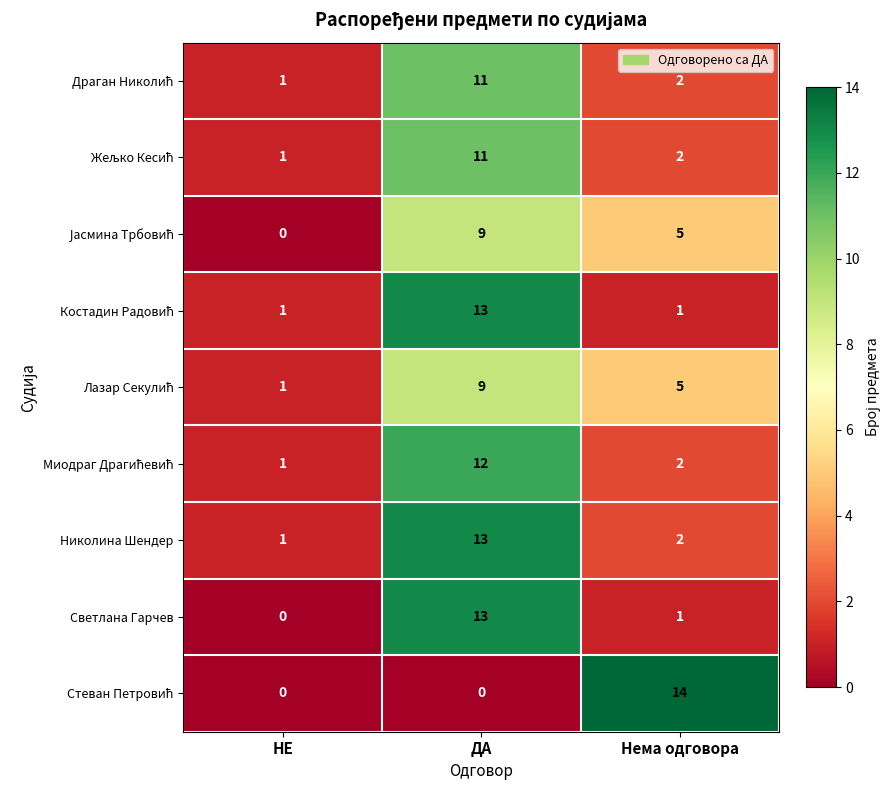

What is the difference between the highest and lowest values at ДА?

13